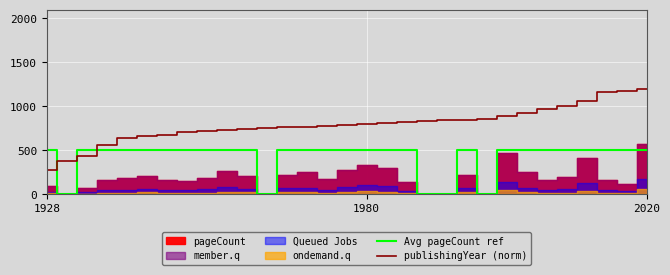

What is the value of the Avg pageCount ref point at the 24th from the left?

500